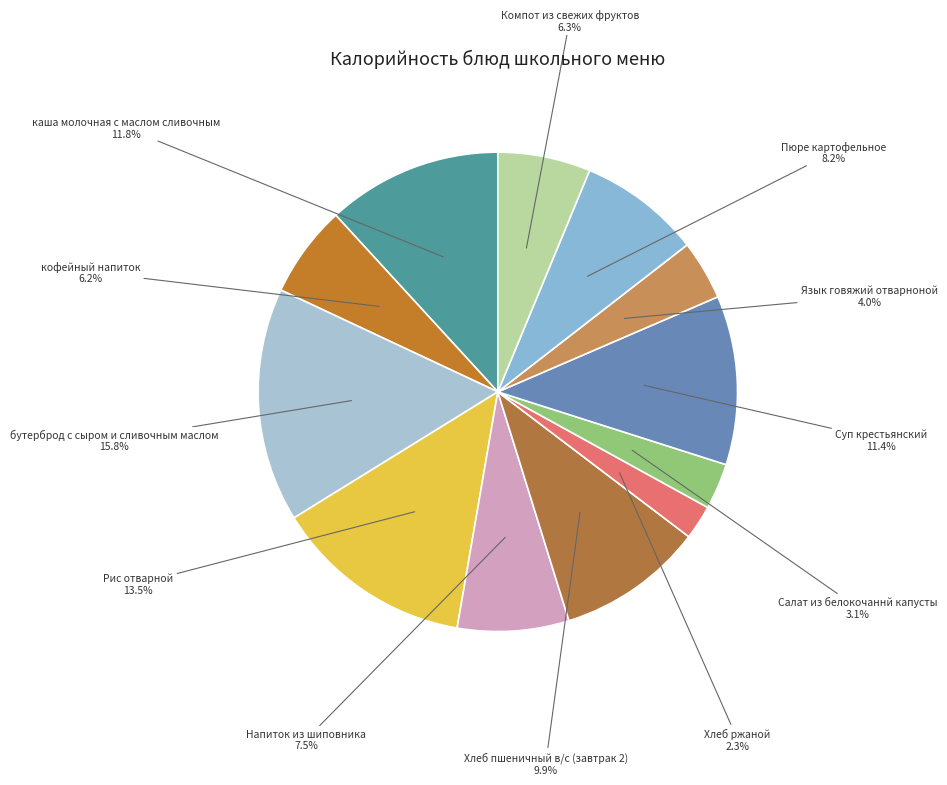

Count the number of slices in the pie.

12